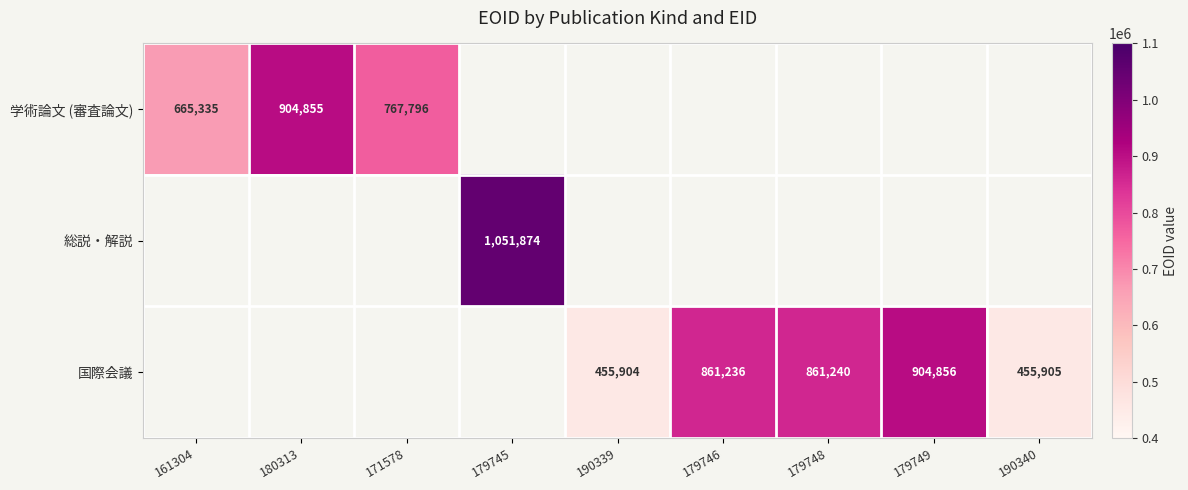

The 国際会議 series shows 632877.5 at 190340. True or false?

False